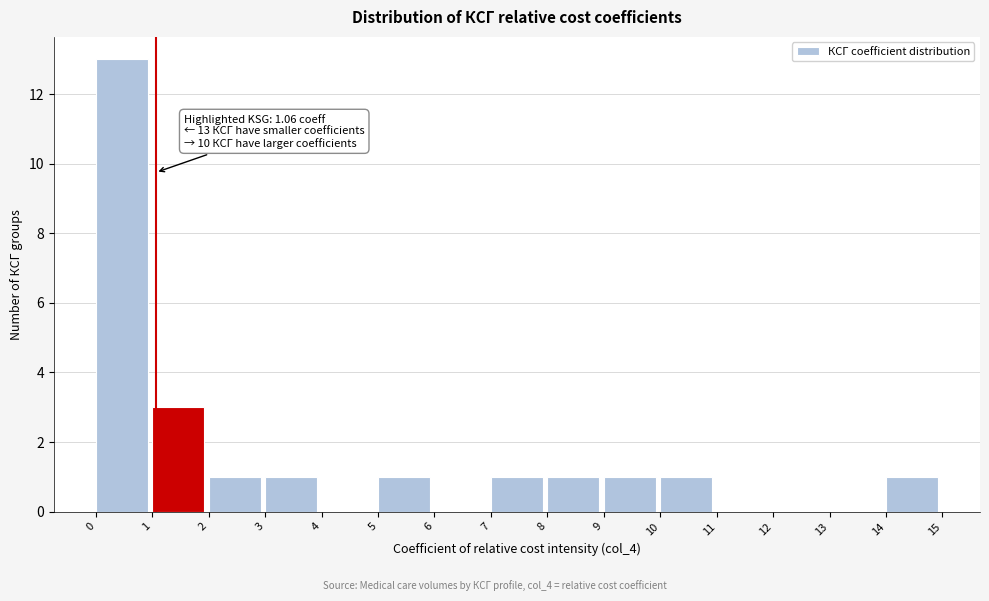

Over which range of the x-axis is the bar tallest?

0 to 1